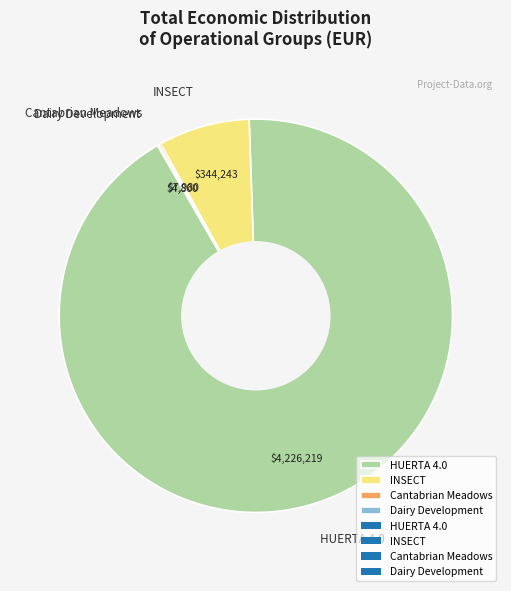

What is the largest slice in the pie chart?

HUERTA 4.0